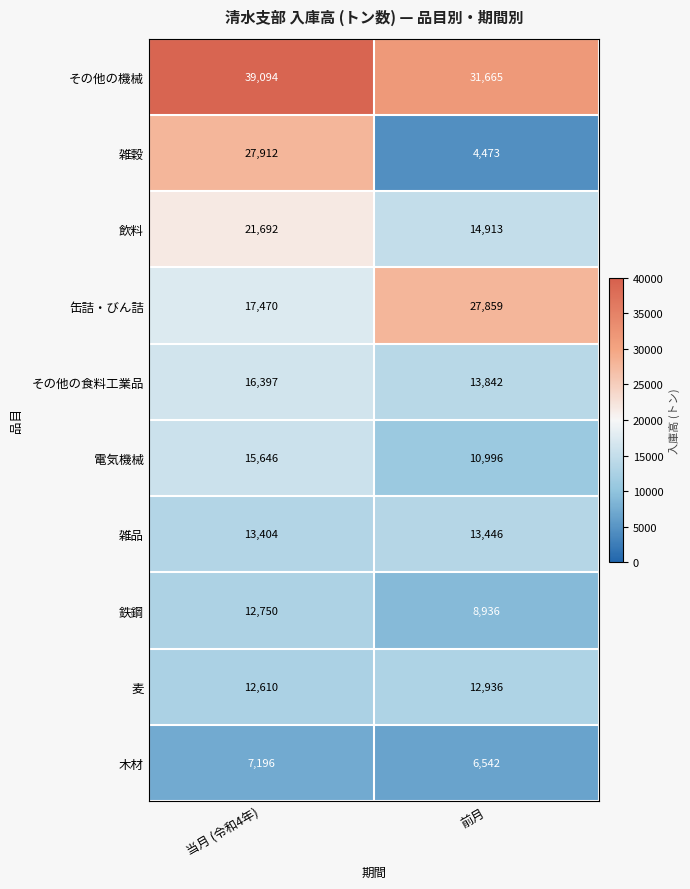

Rank the series at 前月 from highest to lowest value.

その他の機械, 缶詰・びん詰, 飲料, その他の食料工業品, 雑品, 麦, 電気機械, 鉄鋼, 木材, 雑穀